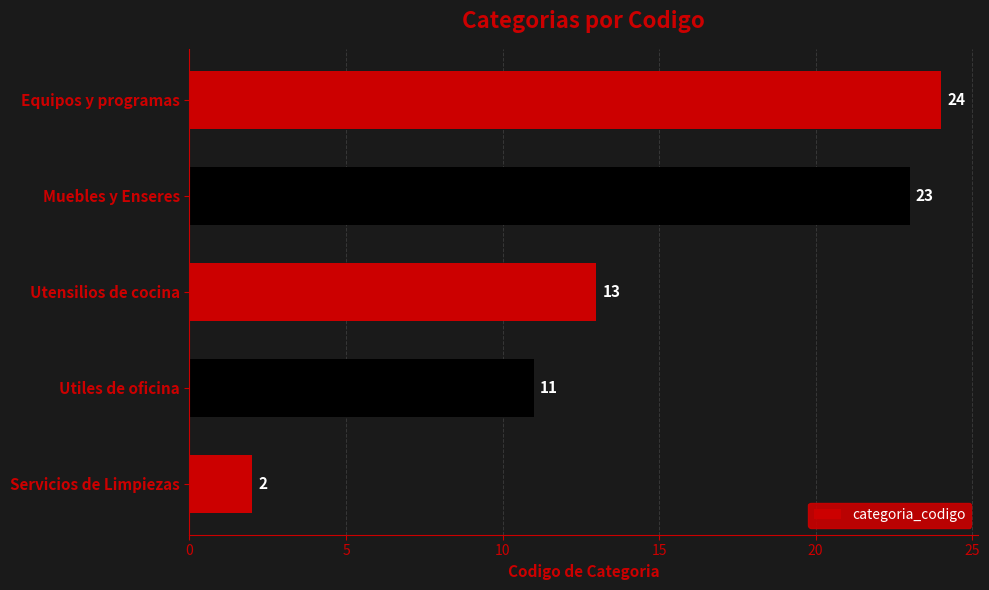

Rank the categories by value from lowest to highest.

Servicios de Limpiezas, Utiles de oficina, Utensilios de cocina, Muebles y Enseres, Equipos y programas